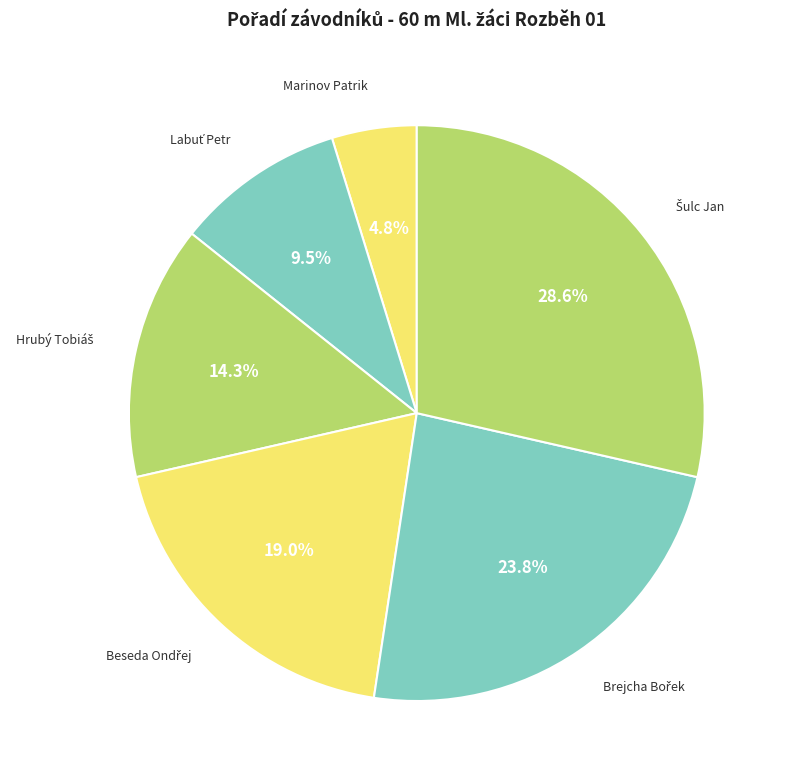

Which slice is the smallest?

Marinov Patrik